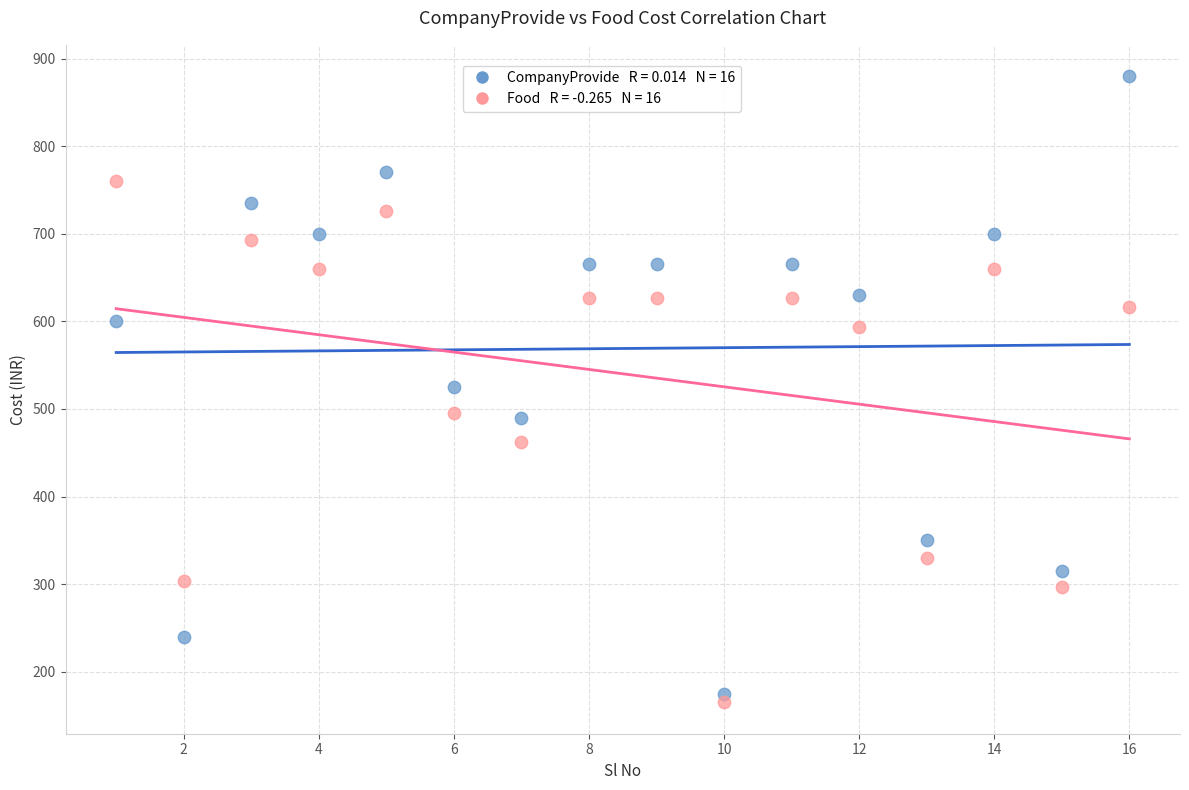

Across all data points, what is the range of X values (max minus min)?

15